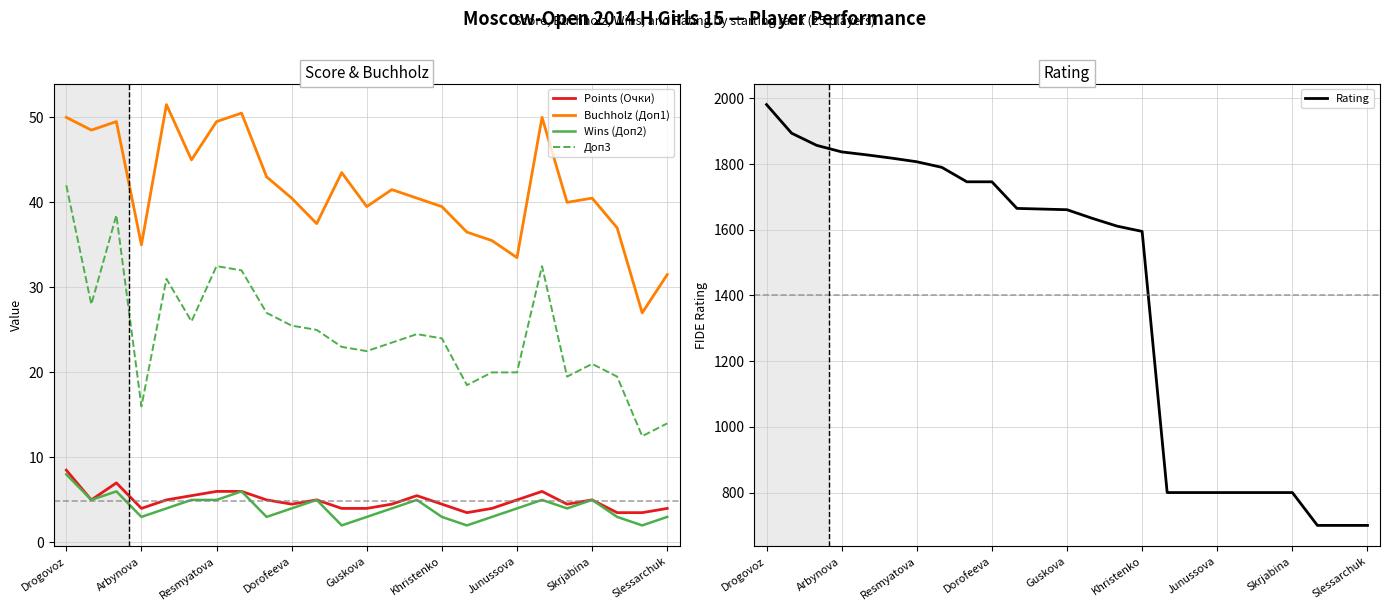

True or false: Points (Очки) and Доп3 intersect in this chart.

False